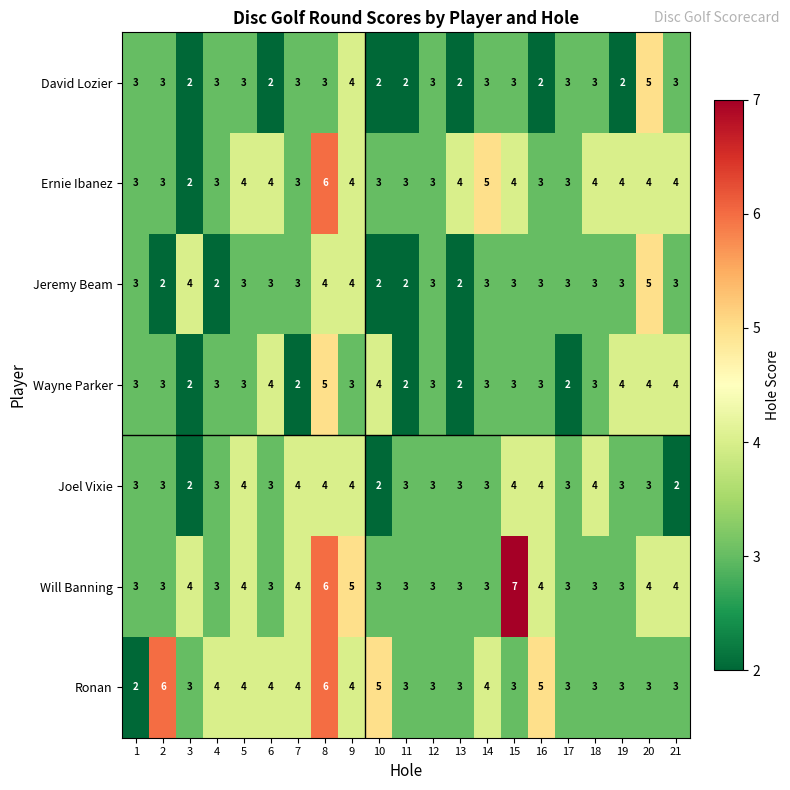

How many Jeremy Beam values are between 3 and 4?

15